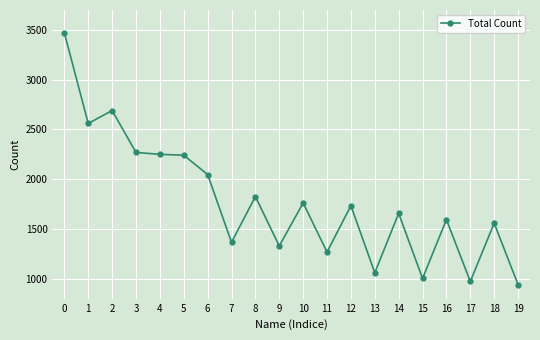

Between 1 and 16, which is larger?

1